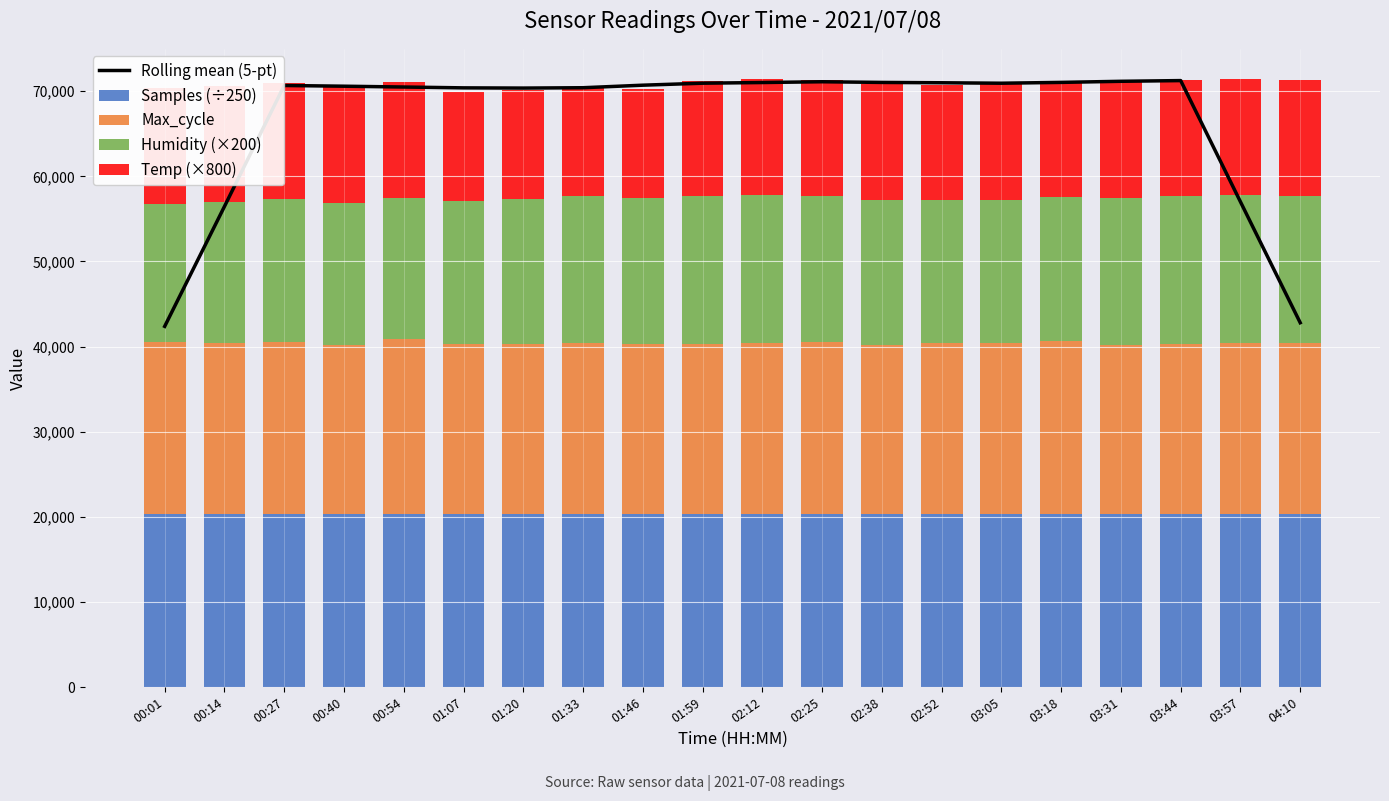

Reading left to right, extract all data points from this chart.

Rolling mean (5-pt): 42375.5	56463.7	70672.5	70588.0	70492.5	70394.0	70368.3	70410.2	70707.4	70941.4	71020.4	71111.2	71032.0	70992.8	70938.6	71036.6	71165.0	71248.6	57007.8	42802.8
Samples (÷250): 20299.8	20317.4	20293.2	20310.8	20298.3	20329.2	20327.0	20324.0	20312.0	20304.0	20300.0	20296.0	20320.0	20316.0	20308.0	20304.0	20312.0	20320.0	20328.0	20316.0
Max_cycle: 20237.0	20086.0	20244.0	19930.0	20546.0	19985.0	19999.0	20121.0	20000.0	19950.0	20100.0	20200.0	19920.0	20050.0	20150.0	20300.0	19913.0	20010.0	20080.0	20160.0
Humidity (×200): 16200.0	16600.0	16800.0	16600.0	16600.0	16800.0	17000.0	17200.0	17200.0	17400.0	17400.0	17200.0	17000.0	16800.0	16800.0	17000.0	17200.0	17400.0	17400.0	17200.0
Temp (×800): 13600.0	13600.0	13600.0	13600.0	13600.0	12800.0	12800.0	12800.0	12800.0	13600.0	13600.0	13600.0	13600.0	13600.0	13600.0	13600.0	13600.0	13600.0	13600.0	13600.0